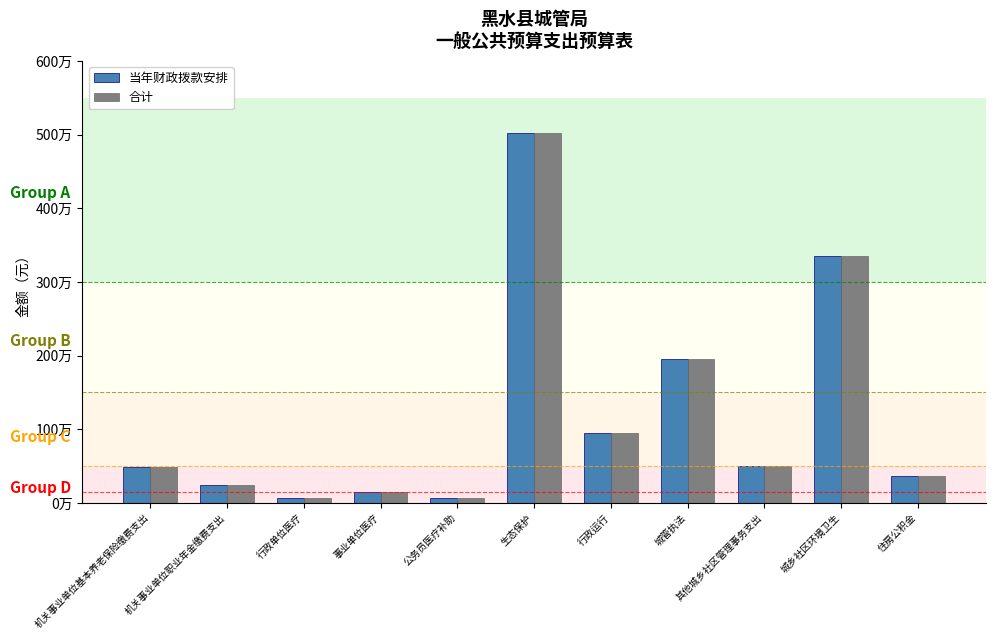

Are the bars horizontal?

No